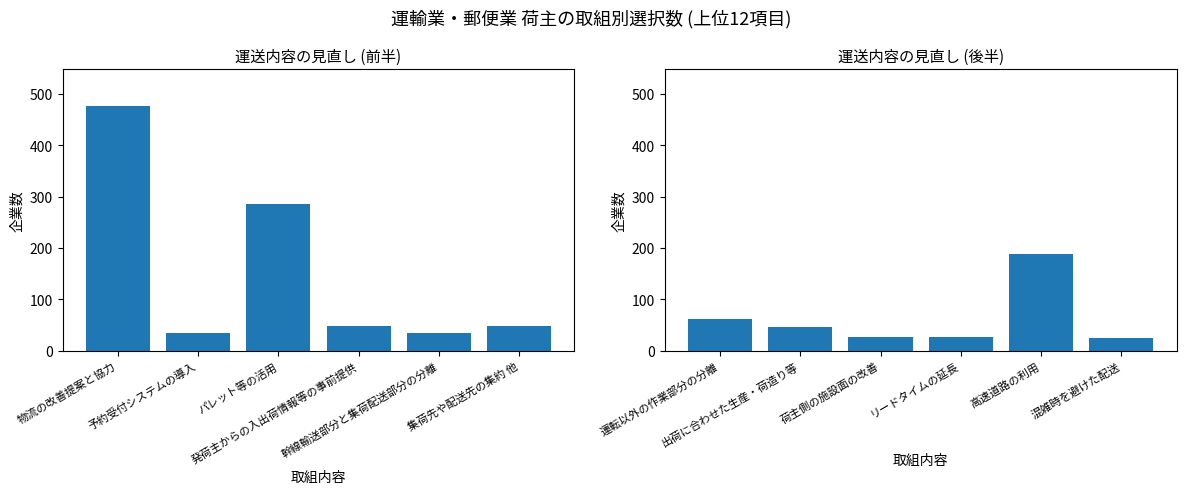

What is the label of the 4th bar from the right?

パレット等の活用